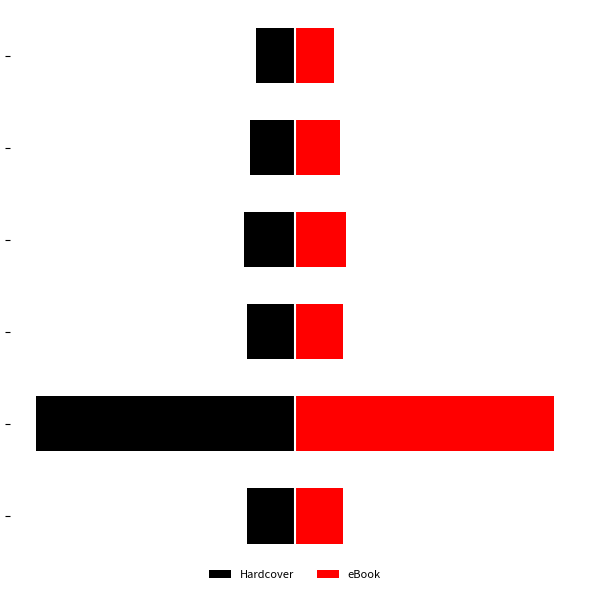

Which series has the largest range (max minus min)?

Hardcover